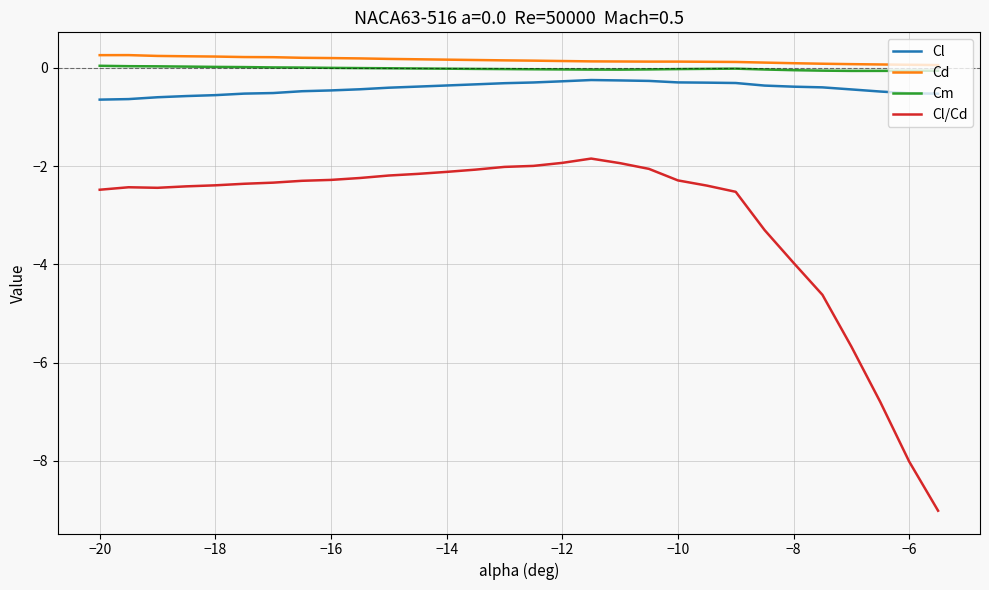

Which series has the largest total across all categories?

Cd